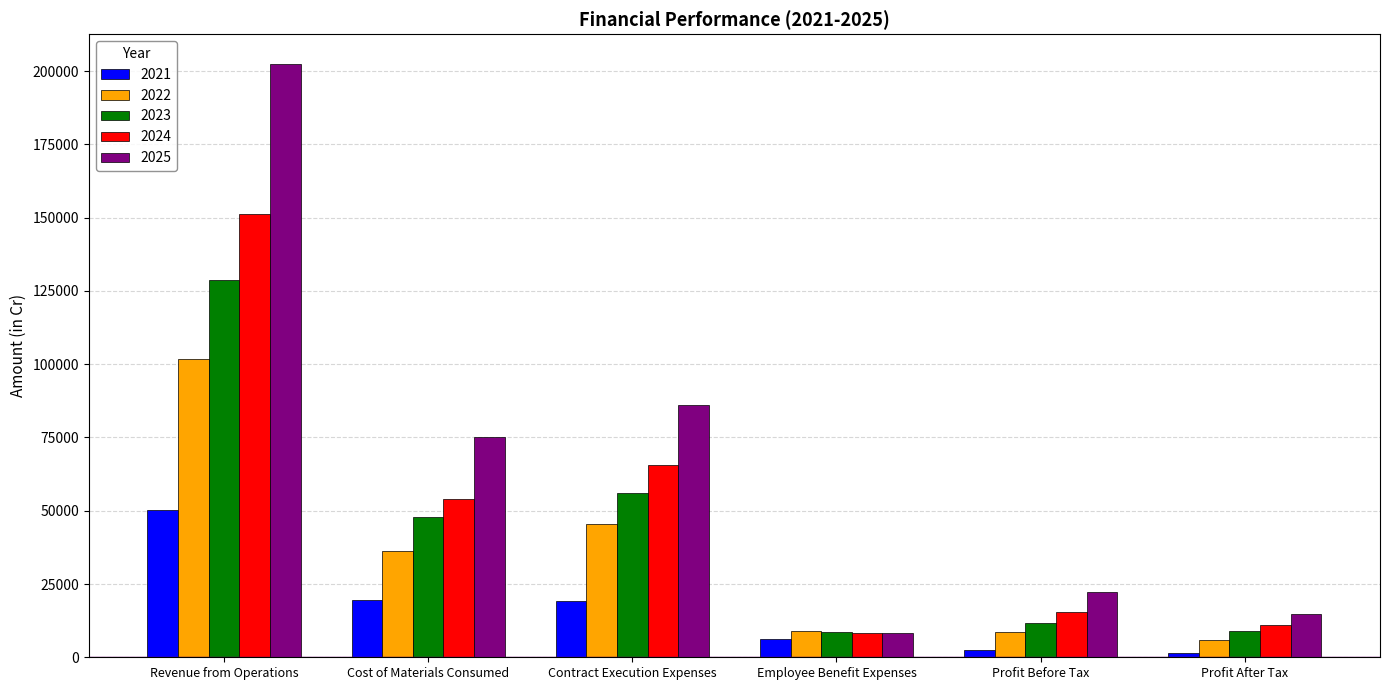

List the labels in order of 2025 value, largest first.

Revenue from Operations, Contract Execution Expenses, Cost of Materials Consumed, Profit Before Tax, Profit After Tax, Employee Benefit Expenses